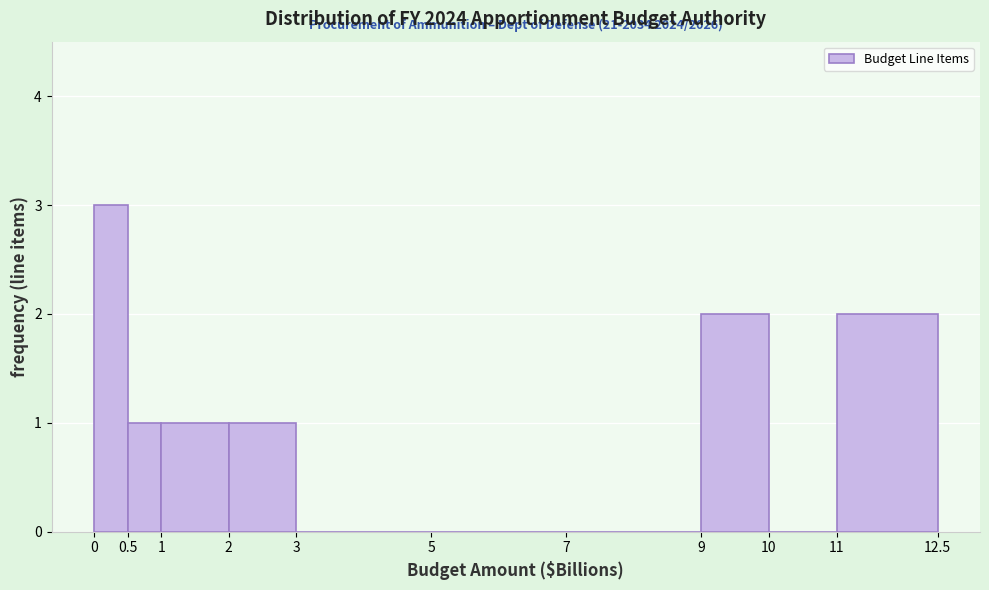

Which range on the x-axis has the tallest bar?

0 to 0.5